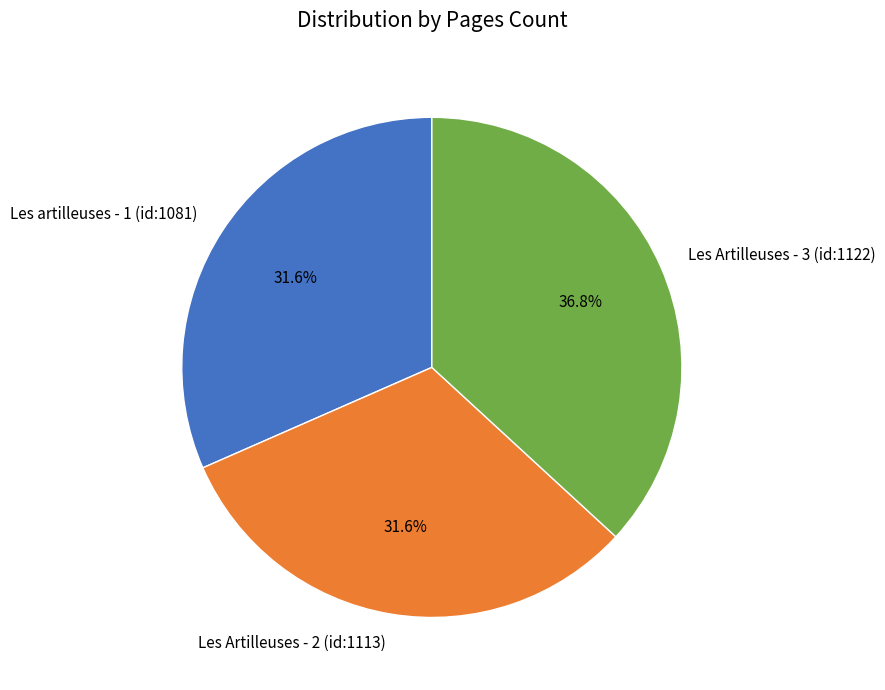

How many segments does this pie chart have?

3